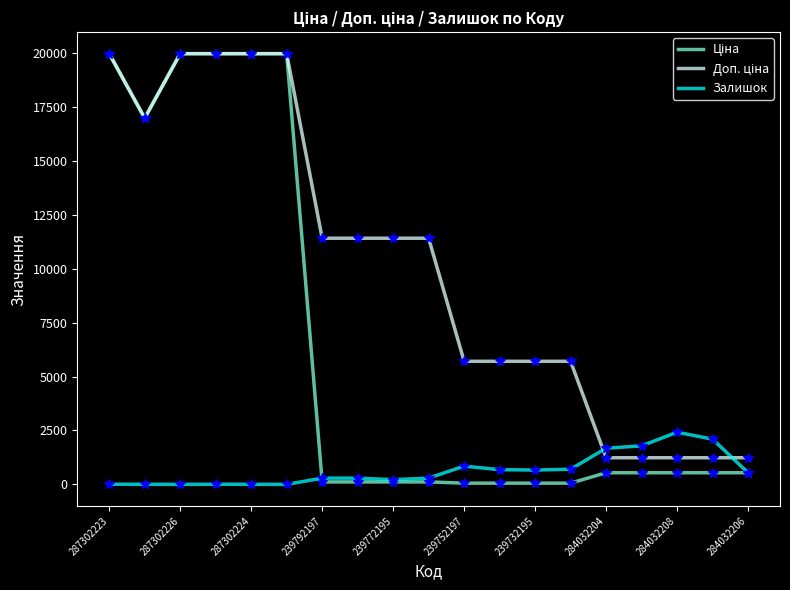

What is the maximum value shown in the chart?

19964.2